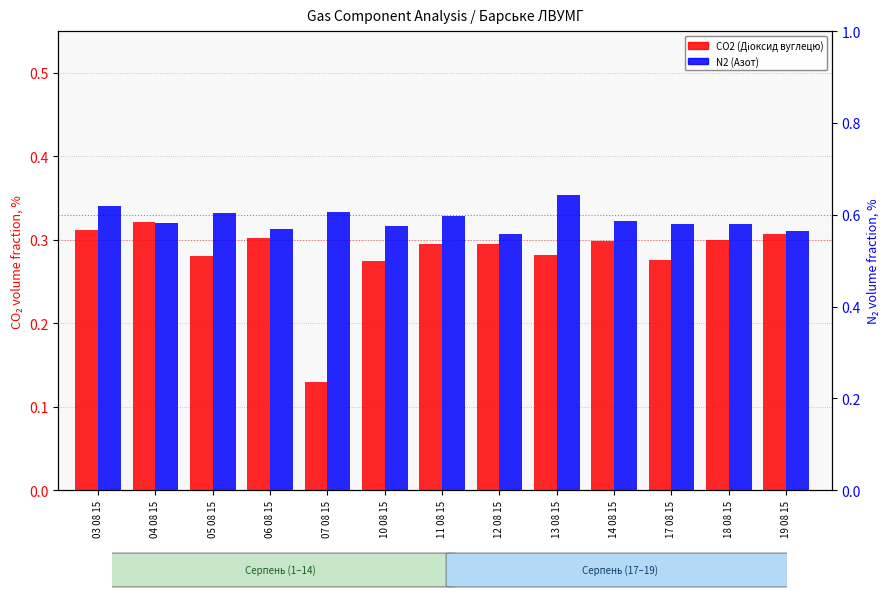

What is the difference between the maximum and minimum values in the N2 (Азот) series?

0.1